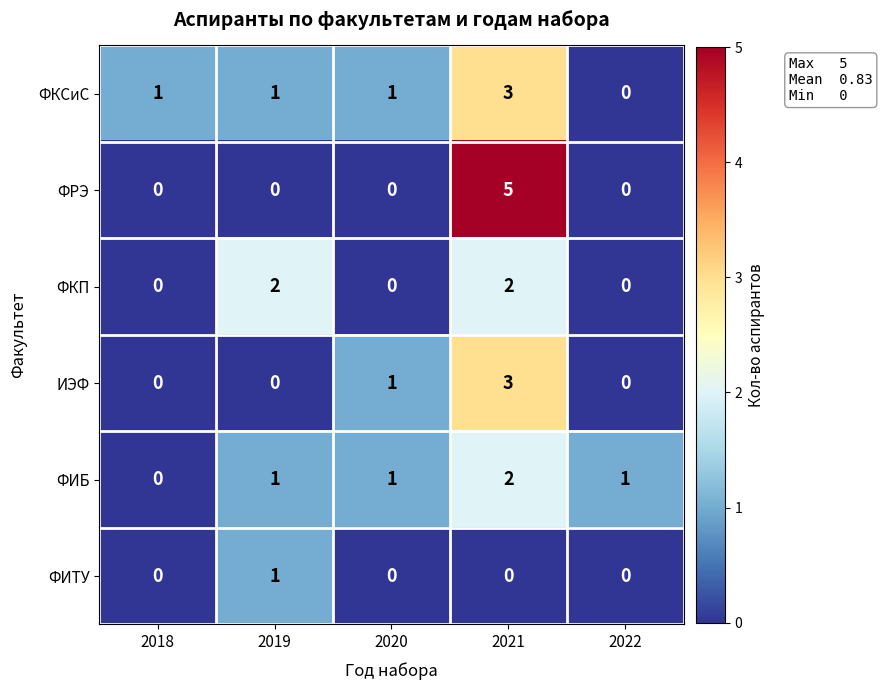

Between 2021 and 2022, which series saw the biggest shift?

ФРЭ